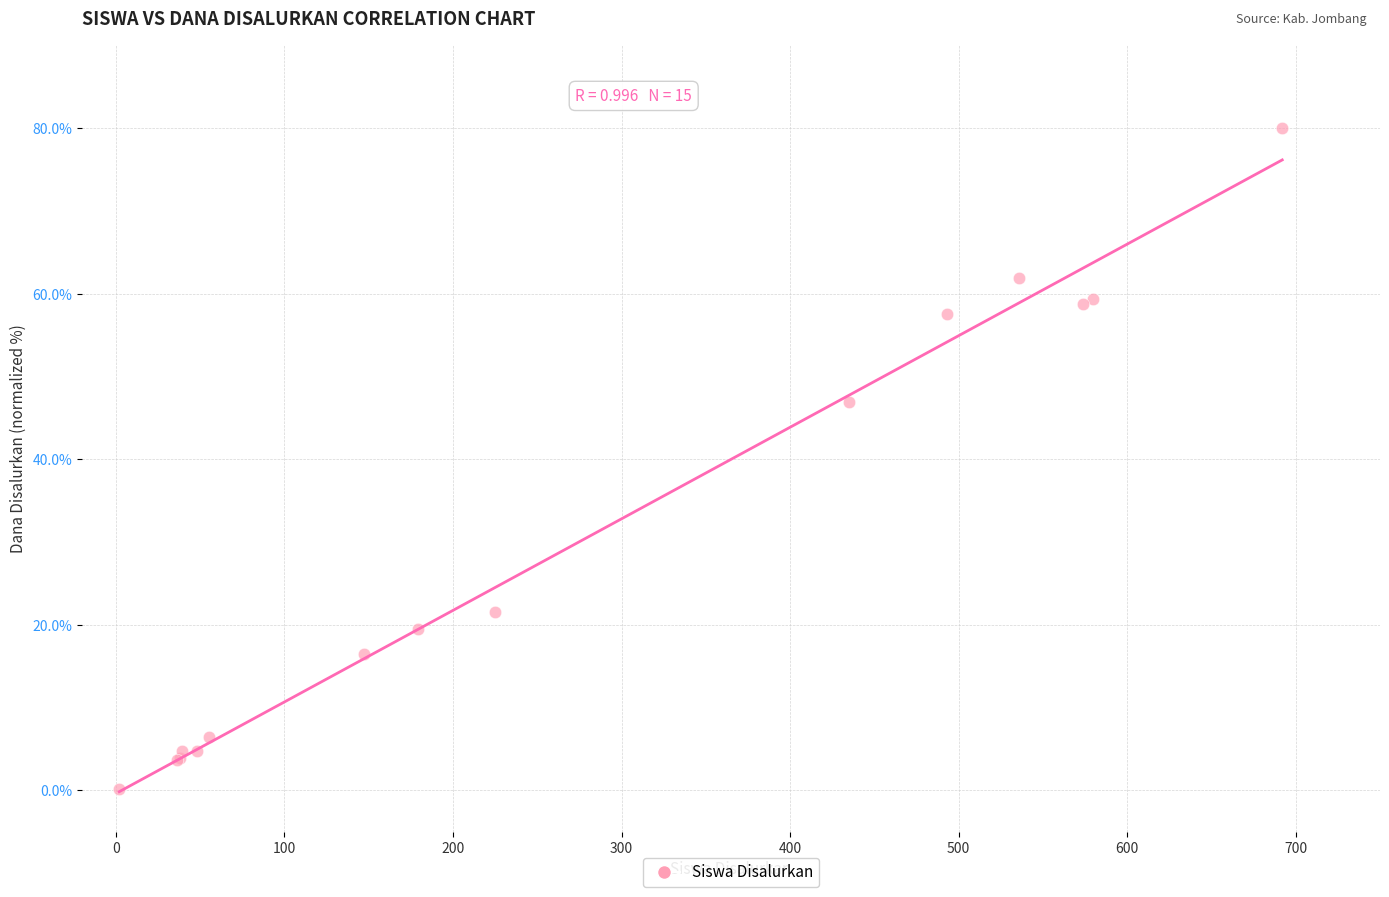

What Y value in the scatter plot is closest to 40?

46.9